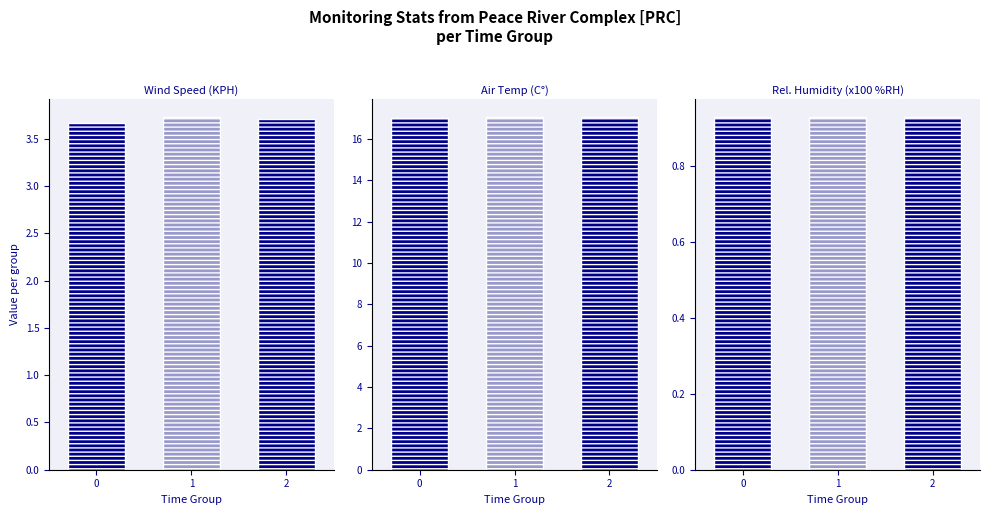

Rank the series by their maximum value, from lowest to highest.

Rel. Humidity (%RH), Wind Speed (KPH), Air Temp (C°)